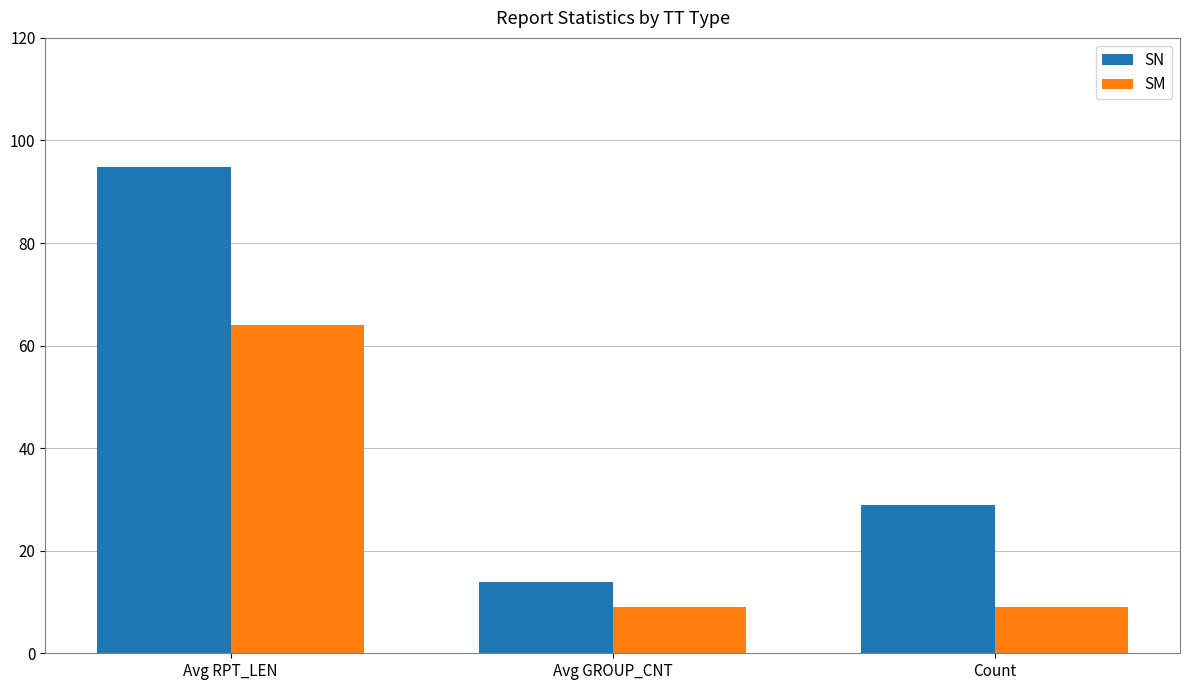

What is the highest value of the SM series?

64.0